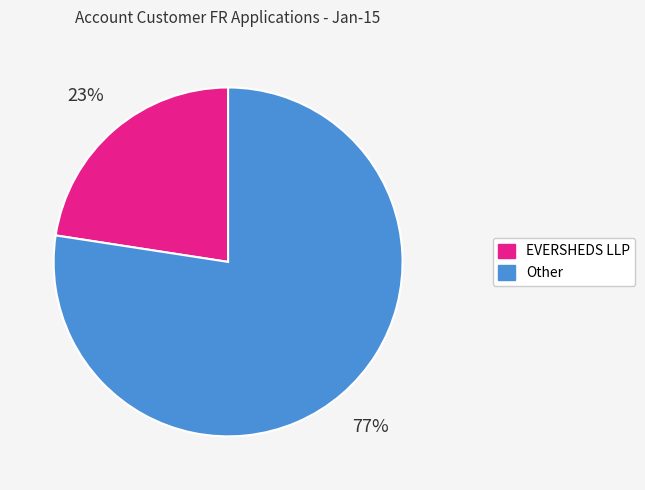

Does any single category account for the majority?

Yes